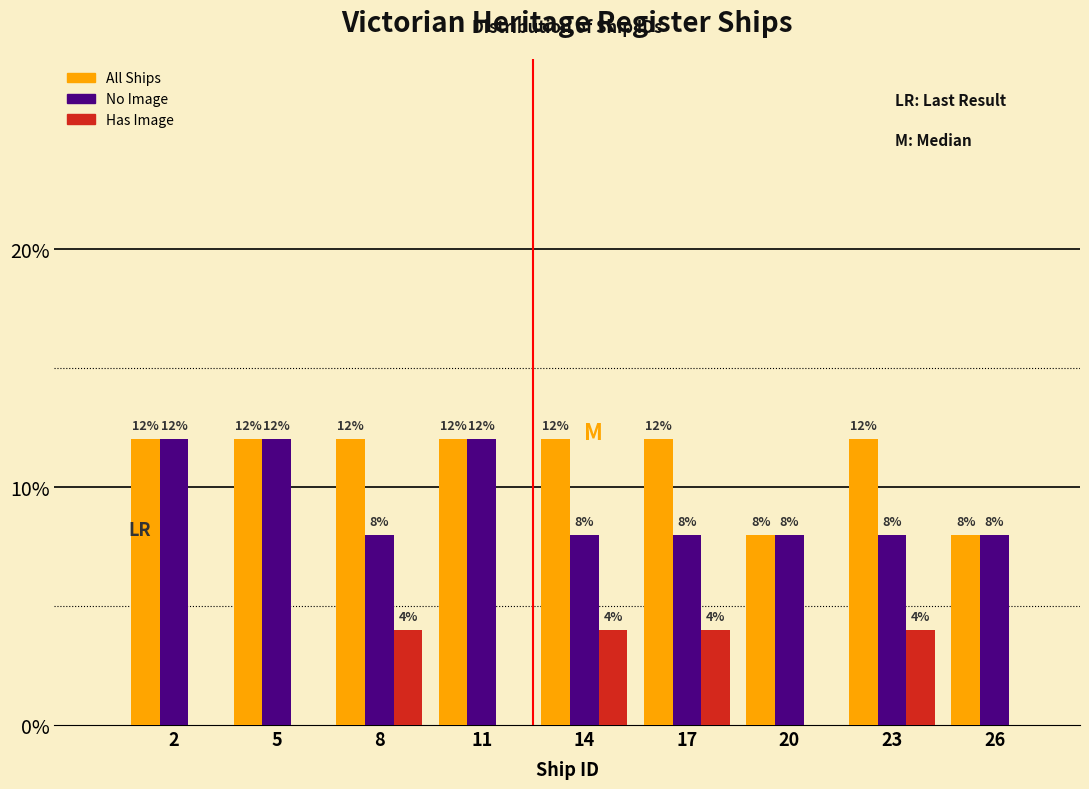

Reading left to right, transcribe all the data shown in this chart.

All Ships: 2=12	5=12	8=12	11=12	14=12	17=12	20=8	23=12	26=8
No Image: 2=12	5=12	8=8	11=12	14=8	17=8	20=8	23=8	26=8
Has Image: 2=0	5=0	8=4	11=0	14=4	17=4	20=0	23=4	26=0